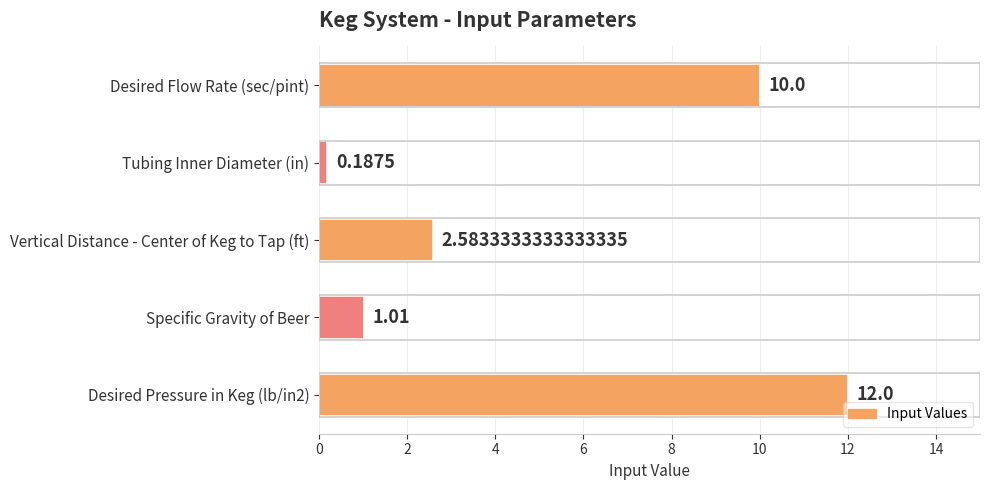

Which category has the lowest value across all series?

Tubing Inner Diameter (in)